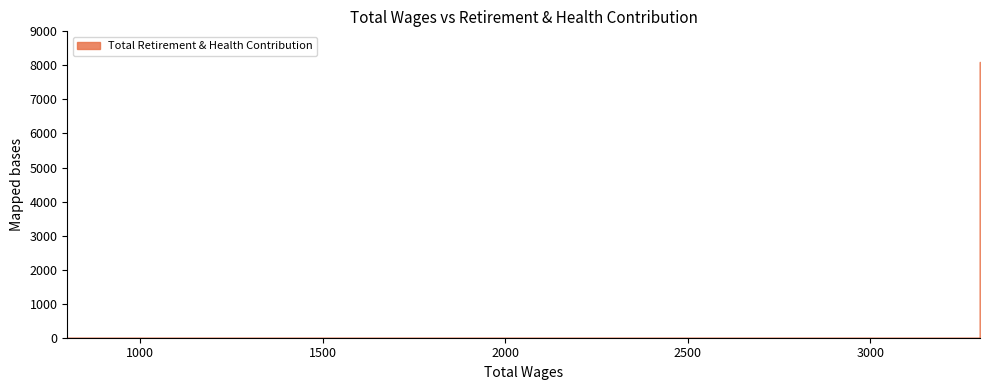

What is the average value?

1618